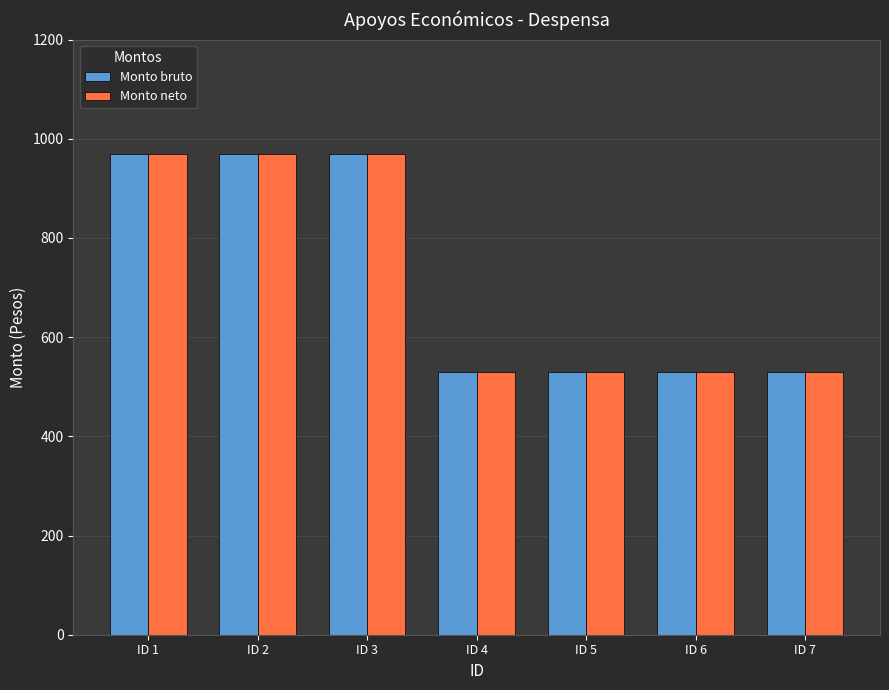

What is the difference between the maximum and second lowest values in the Monto bruto series?

438.2